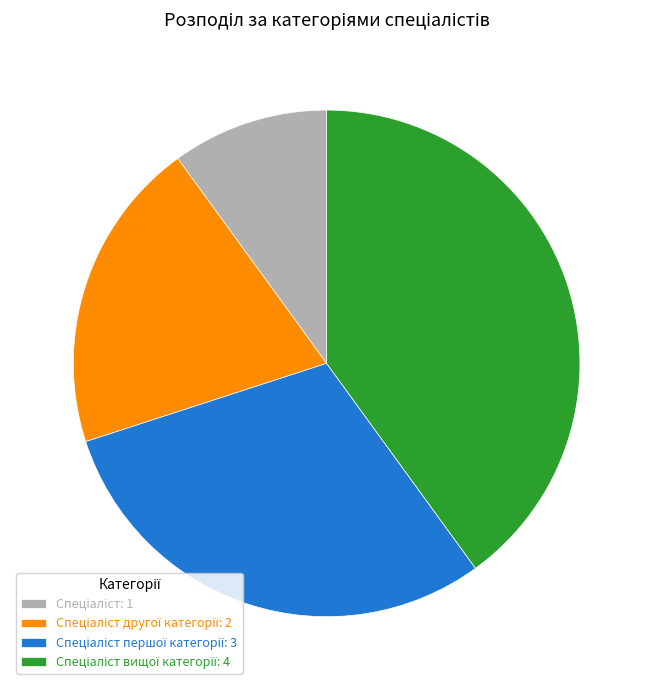

Is there any slice that represents more than half of the pie?

No